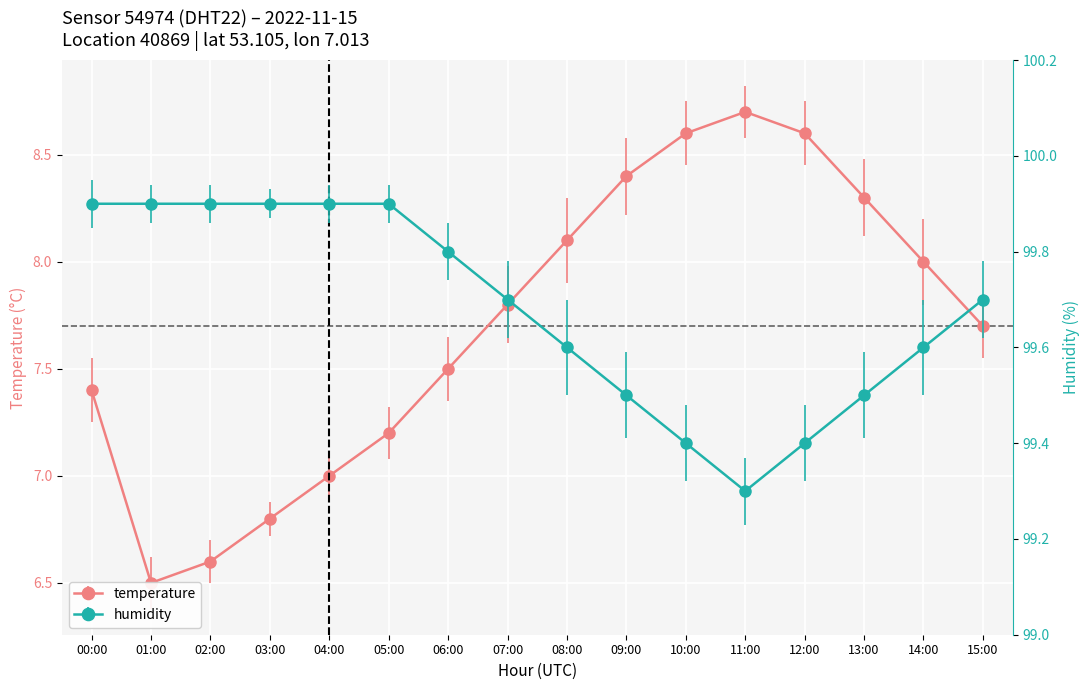

What is the label of the 9th point from the left?

08:00